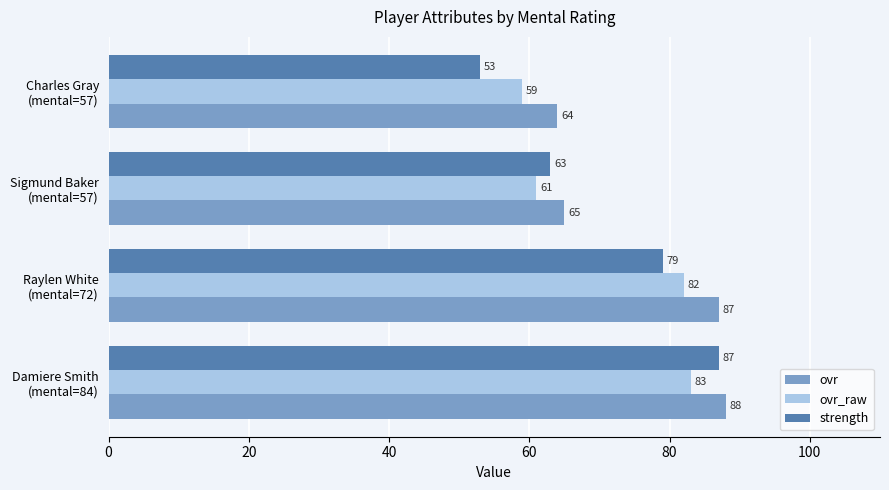

What is the lowest value of the strength series?

53